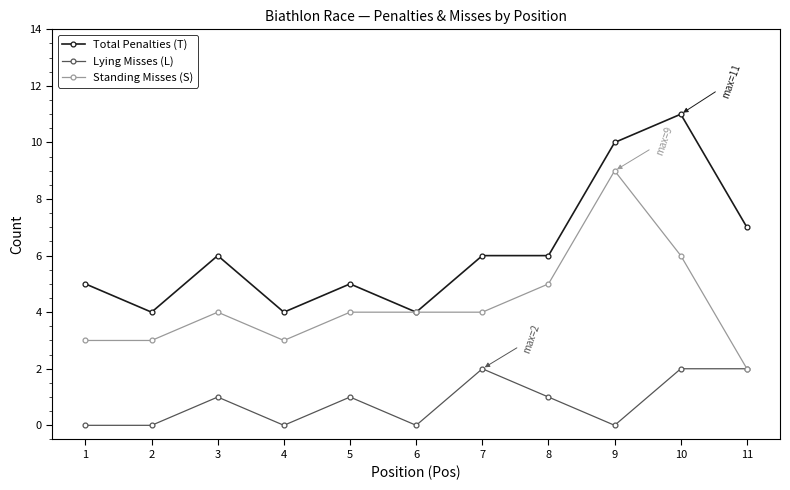

Which series changed the most between 6 and 11?

Total Penalties (T)